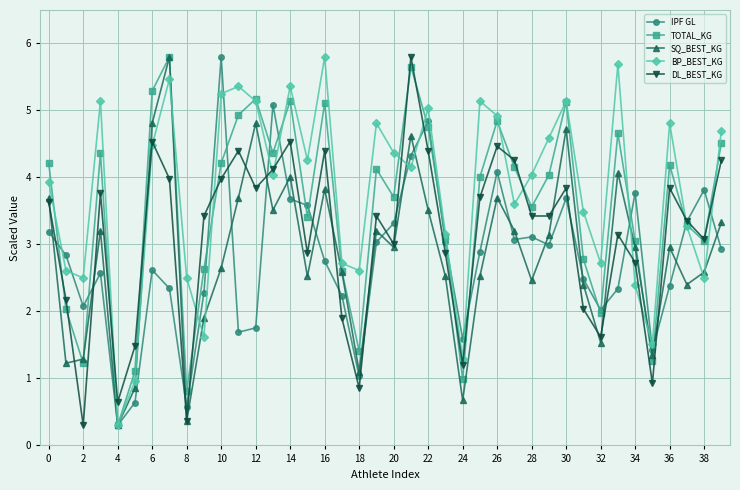

What is the minimum value for TOTAL_KG?

0.3